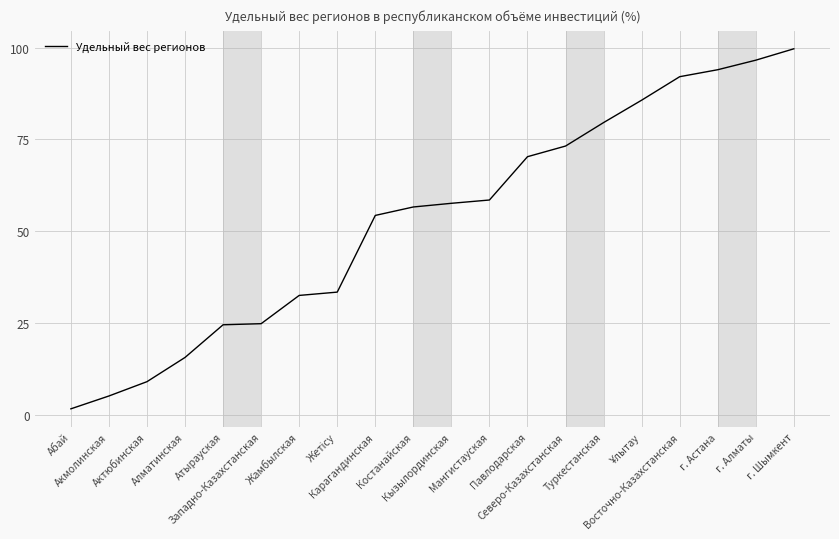

What is the maximum value shown in the chart?

99.7